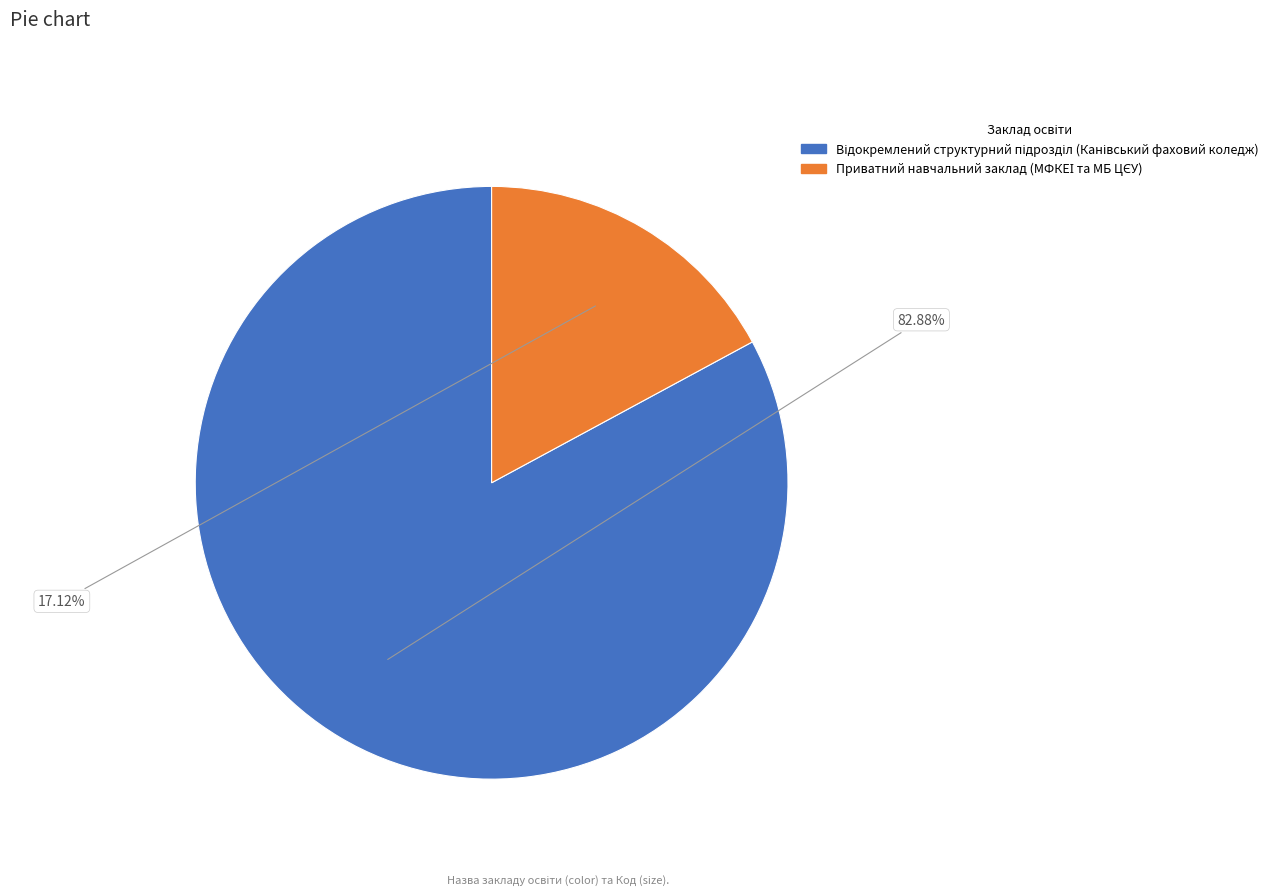

What is the smallest slice in the pie chart?

Приватний навчальний заклад (МФКЕІ та МБ ЦЄУ)